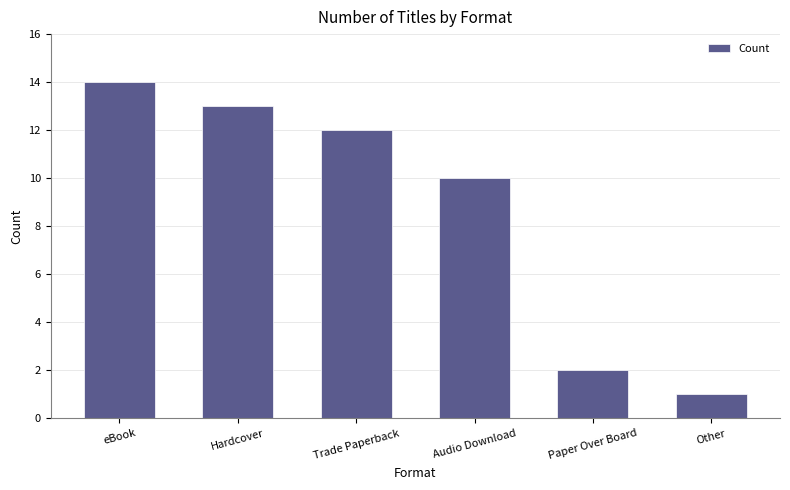

Does the chart contain any negative values?

No